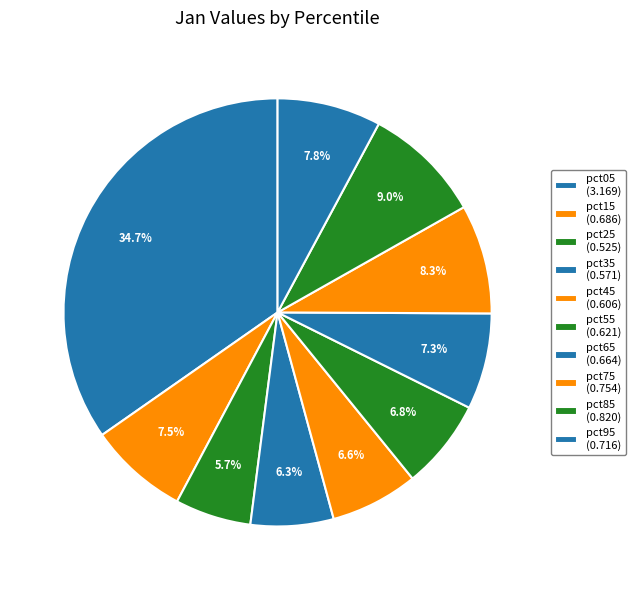

Does pct75 account for over 50% of the chart?

No